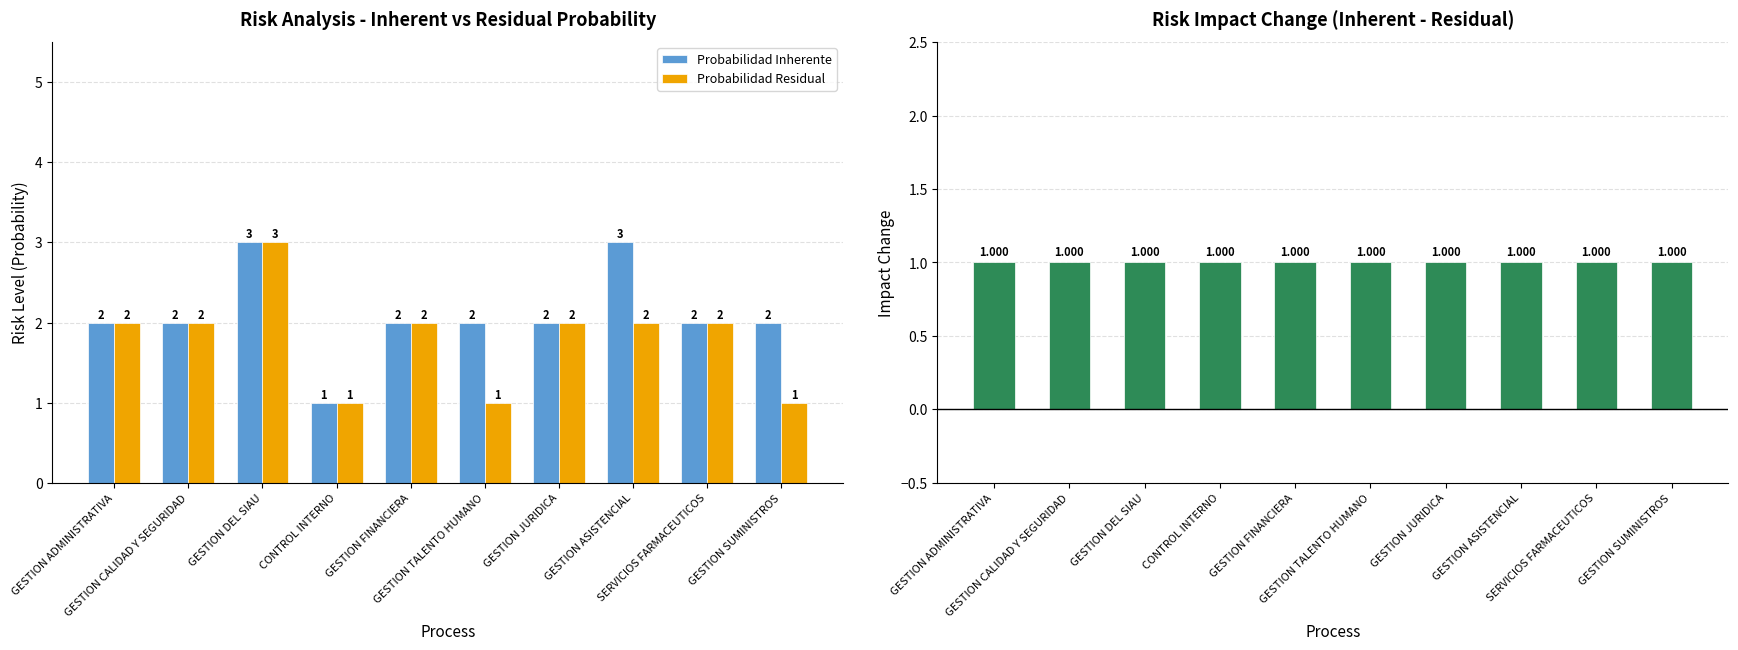

Rank the series by their average value, from highest to lowest.

Probabilidad Inherente, Probabilidad Residual, Impact Change (Inherent - Residual)